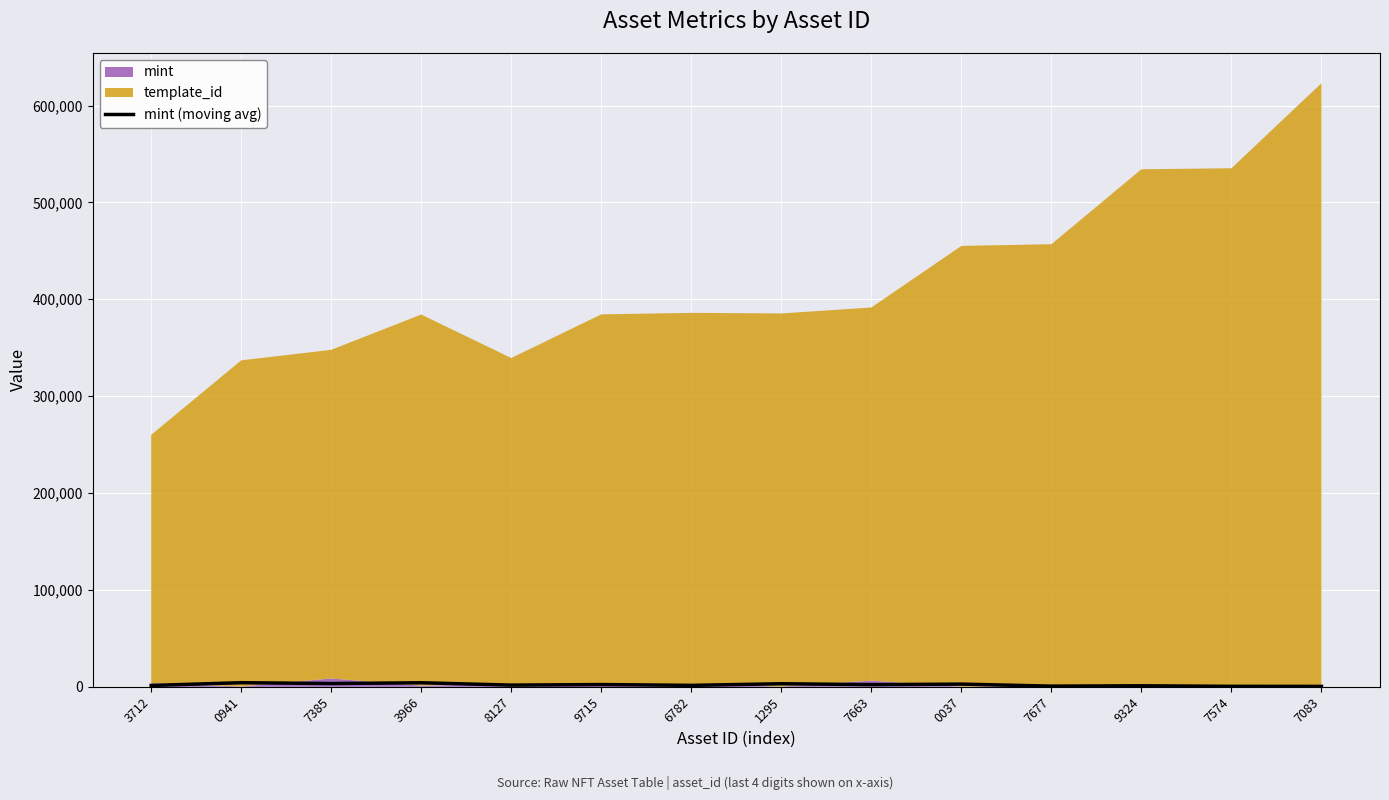

Reading right to left, what are all the values shown in this chart?

456.3	501.3	1059.7	709.3	2792.3	2242.7	3179.7	1504.3	2345.0	1763.7	4180.0	3369.0	4261.0	1392.0